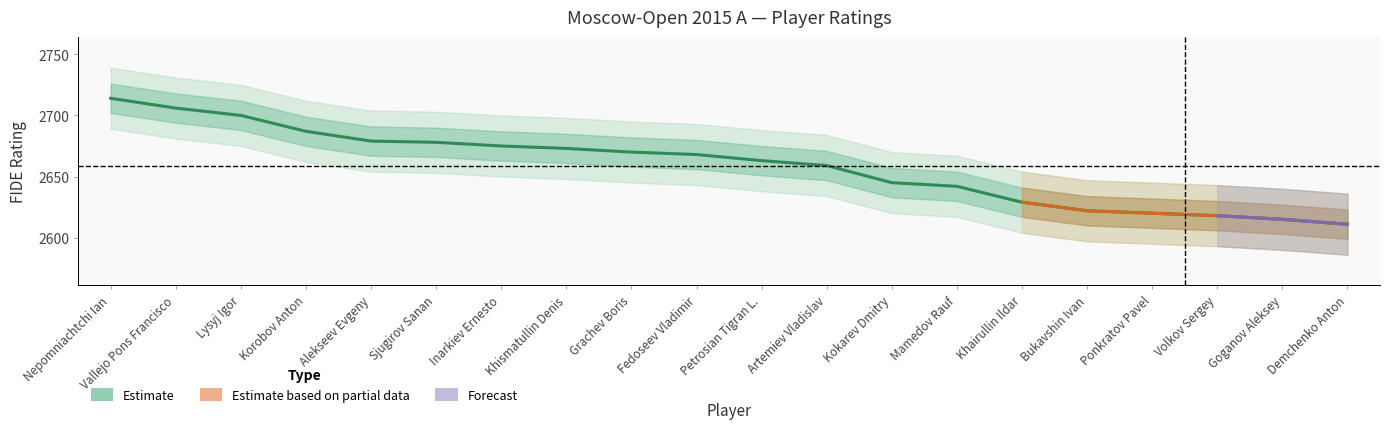

Between Sjugirov Sanan and Fedoseev Vladimir, which is larger?

Sjugirov Sanan